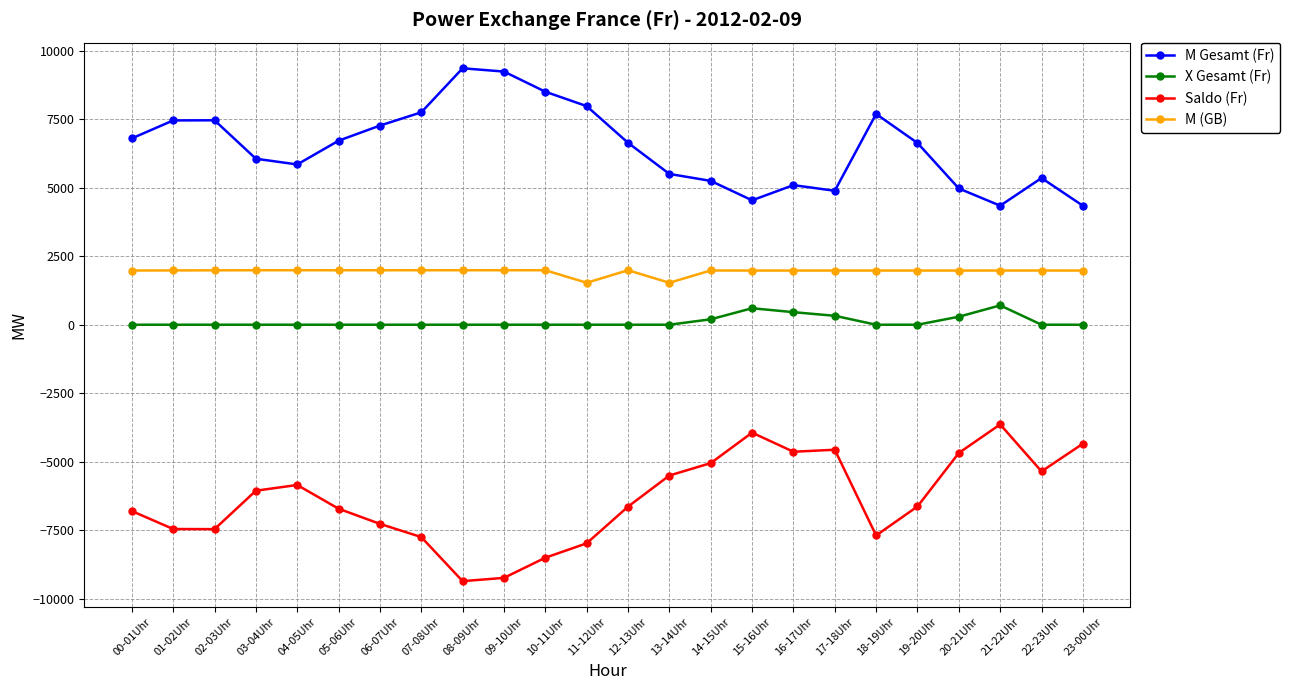

At how many categories does at least one series exceed 2343?

24